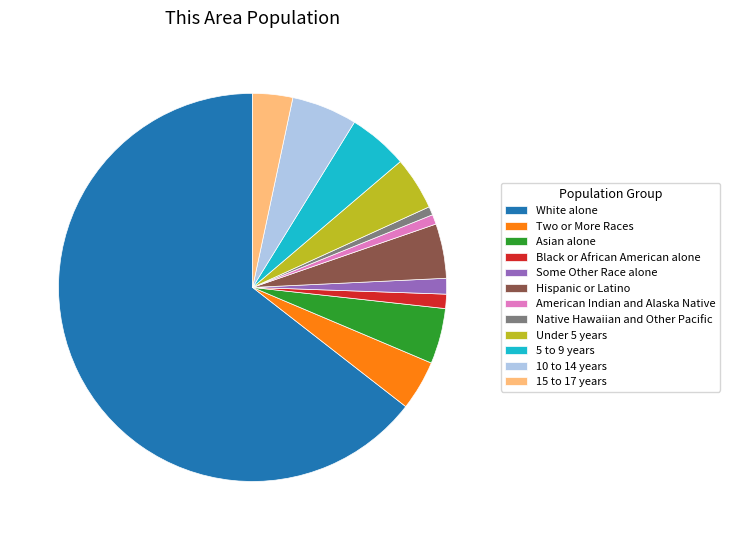

Approximately how many times larger is the value at Hispanic or Latino compared to Under 5 years?

1.0